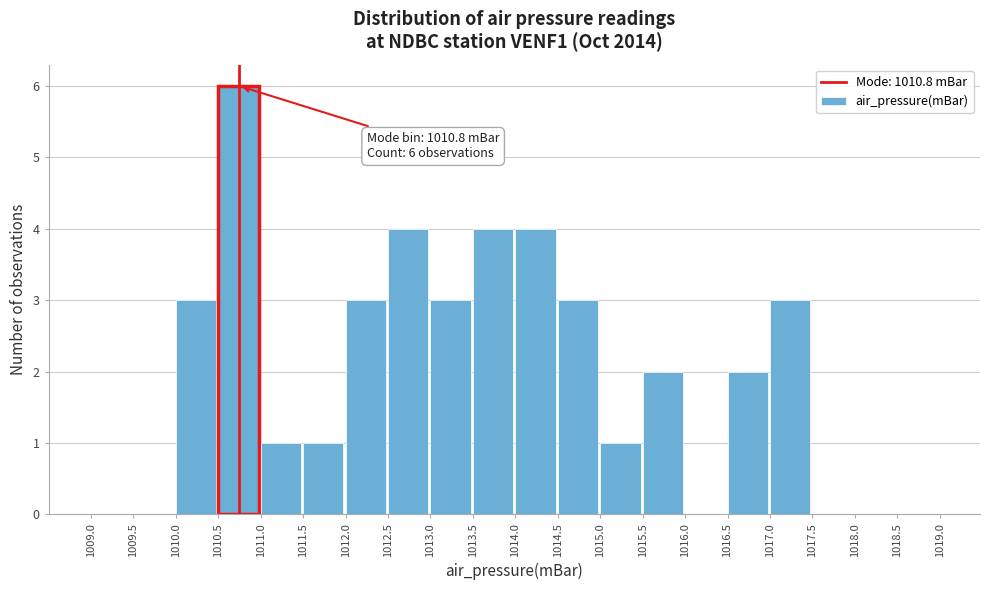

Which range on the x-axis has the tallest bar?

1010.5 to 1011.0